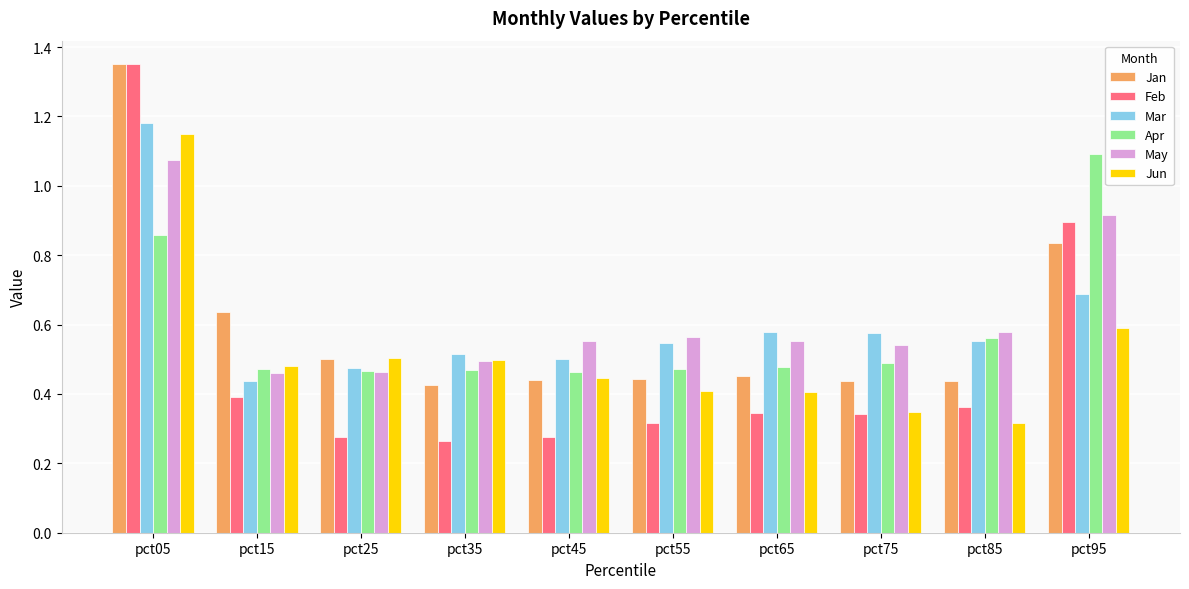

What is the difference between the maximum and second lowest values in the Mar series?

0.7